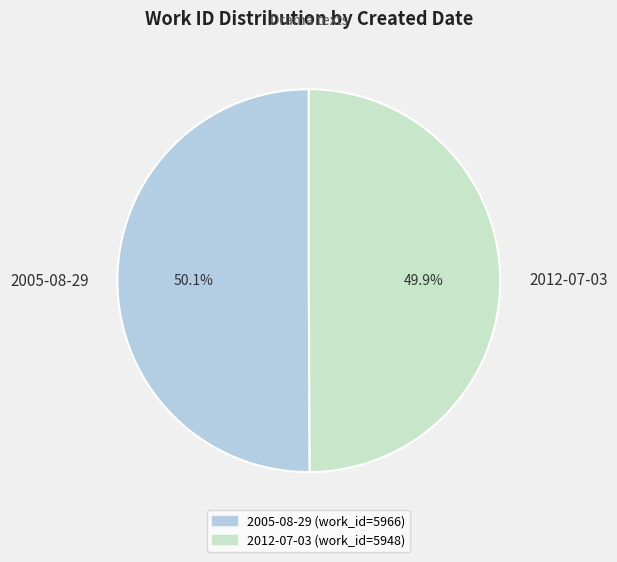

What portion of the pie excludes 2005-08-29?

49.9%